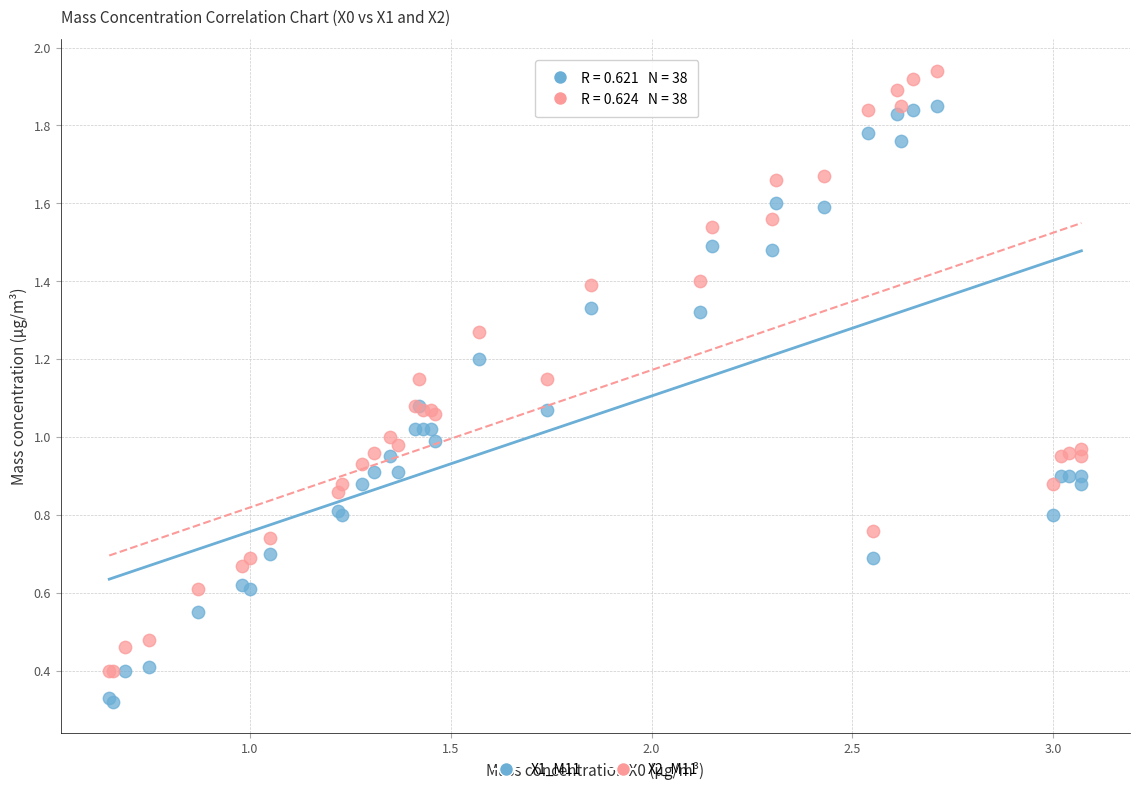

What are all the series names shown in the legend?

X1_M11, X2_M11